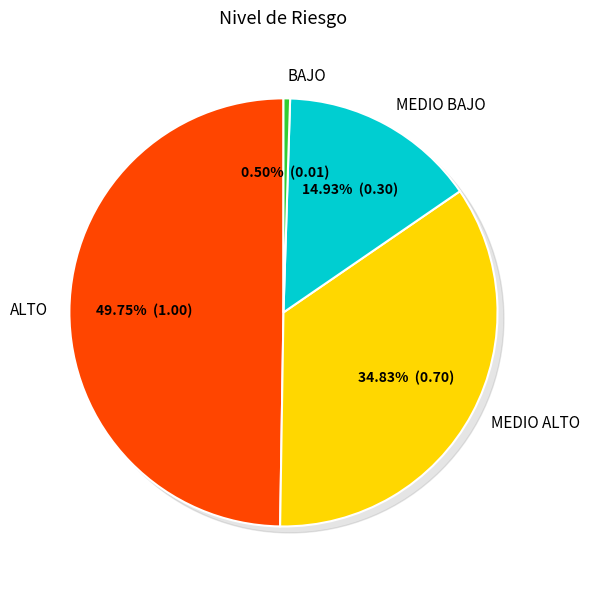

Do BAJO and MEDIO BAJO together represent more than half of the pie?

No